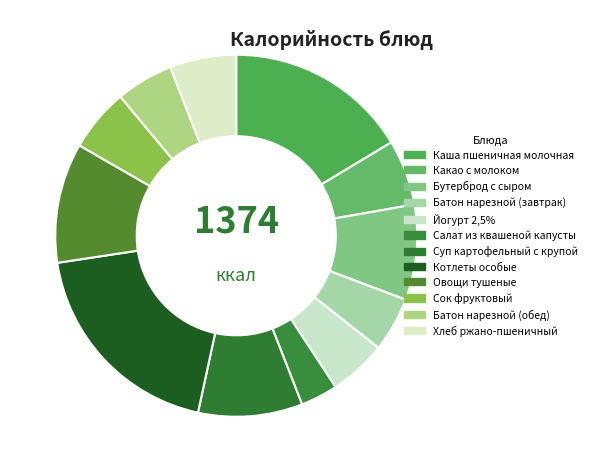

Is there any slice that represents more than half of the pie?

No